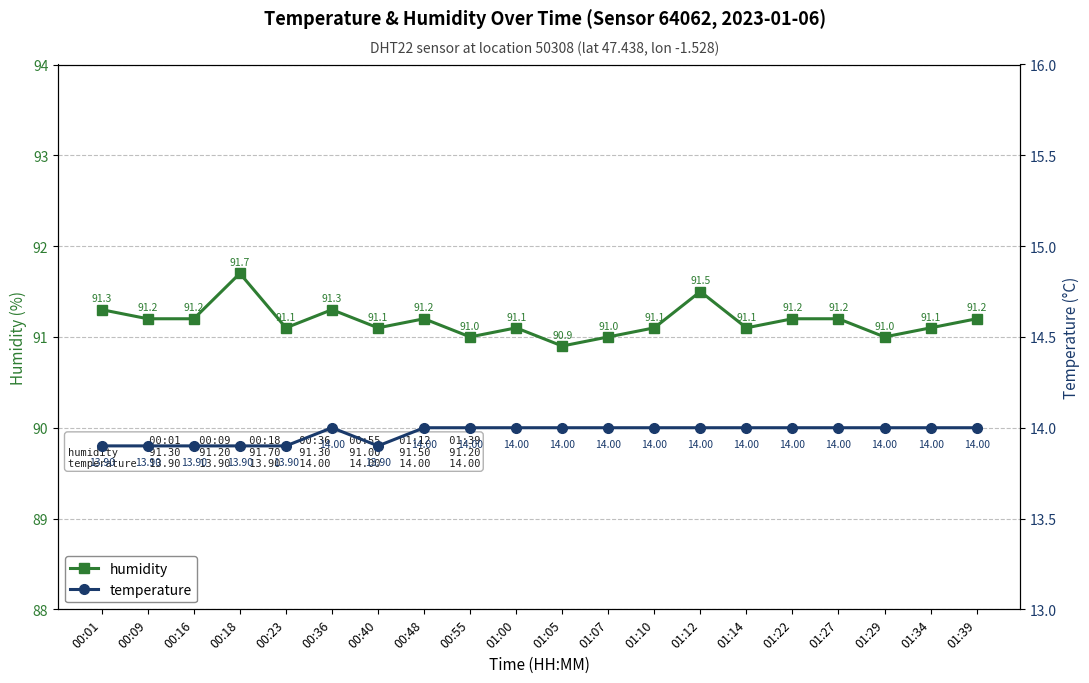

Does the chart have visible grid lines?

Yes